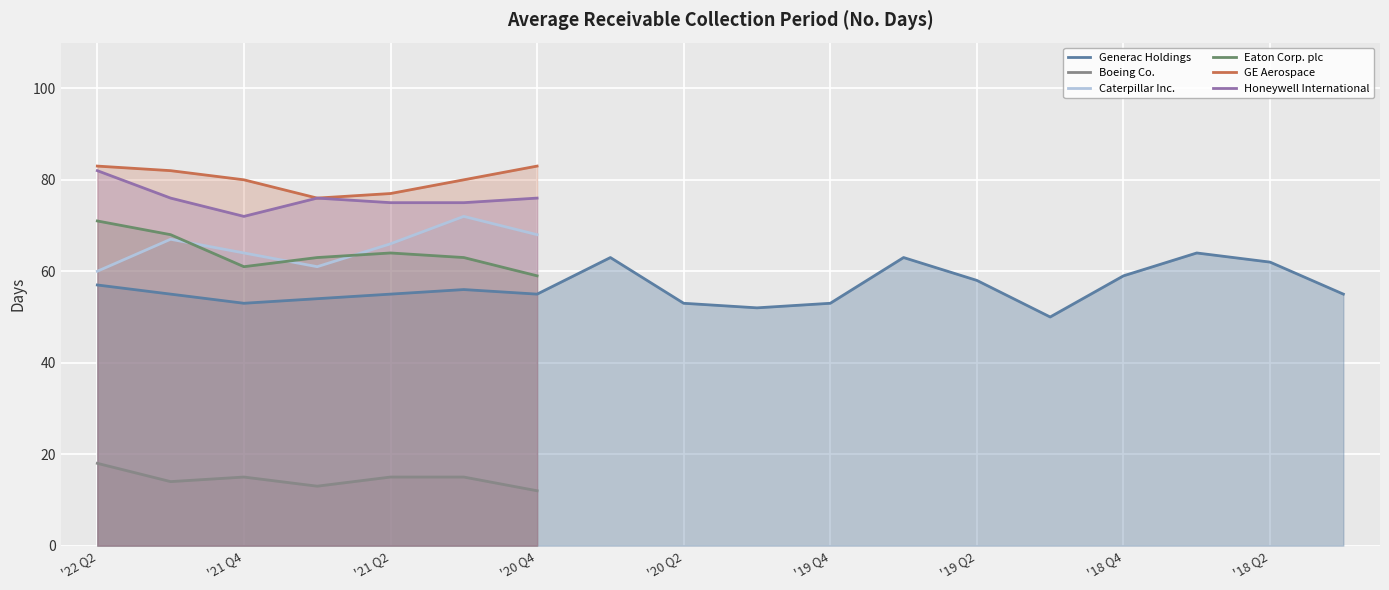

The value of Generac Holdings at '21 Q4 is 90. True or false?

False